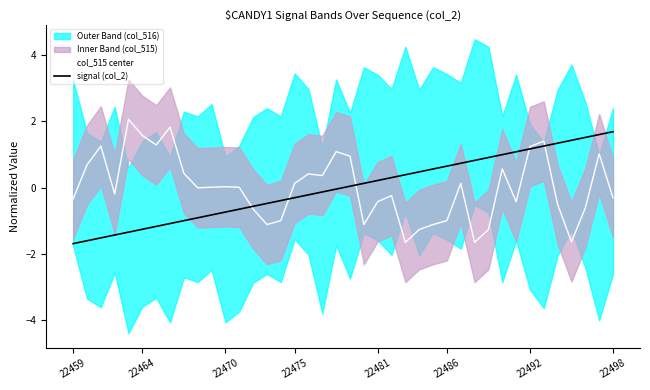

Reading left to right, what are all the values shown in this chart?

col_515 center: -0.3	0.7	1.3	-0.2	2.1	1.6	1.3	1.8	0.4	-0.0	0.0	0.0	0.0	-0.6	-1.1	-1.0	0.1	0.4	0.4	1.1	1.0	-1.1	-0.4	-0.2	-1.7	-1.3	-1.1	-1.0	0.1	-1.7	-1.3	0.6	-0.4	1.2	1.4	-0.5	-1.6	-0.6	1.0	-0.3
signal (col_2): -1.7	-1.6	-1.5	-1.4	-1.3	-1.3	-1.2	-1.1	-1.0	-0.9	-0.8	-0.7	-0.6	-0.6	-0.5	-0.4	-0.3	-0.2	-0.1	-0.0	0.0	0.1	0.2	0.3	0.4	0.5	0.6	0.6	0.7	0.8	0.9	1.0	1.1	1.2	1.3	1.3	1.4	1.5	1.6	1.7